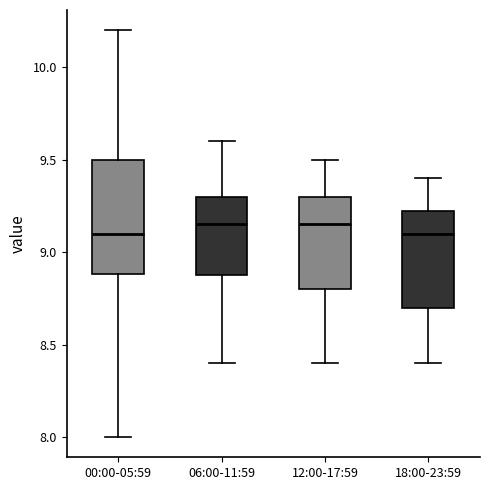

Comparing the boxes themselves (not the whiskers), which one is the tallest?

00:00-05:59